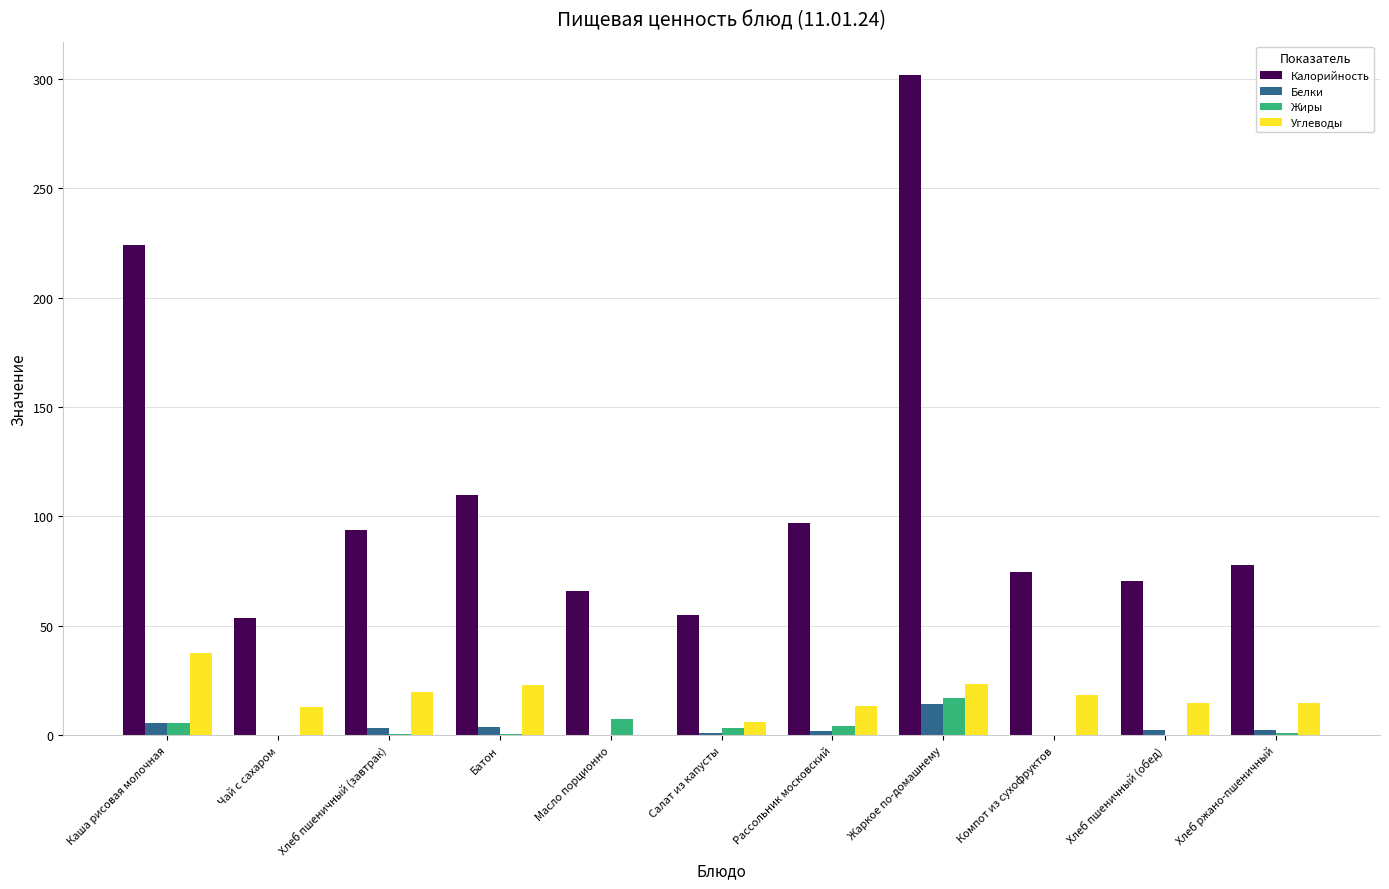

Which series changed the most between Батон and Компот из сухофруктов?

Калорийность